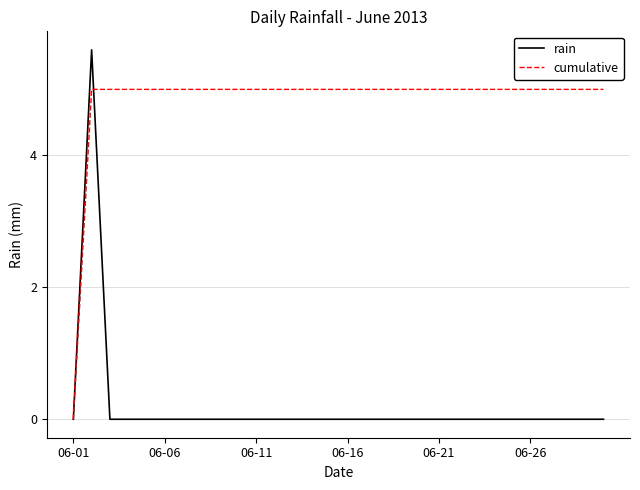

Which series has the largest total across all categories?

cumulative